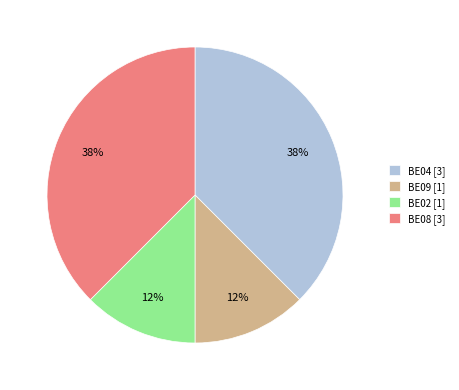

Do BE09 [1] and BE02 [1] together represent more than half of the pie?

No